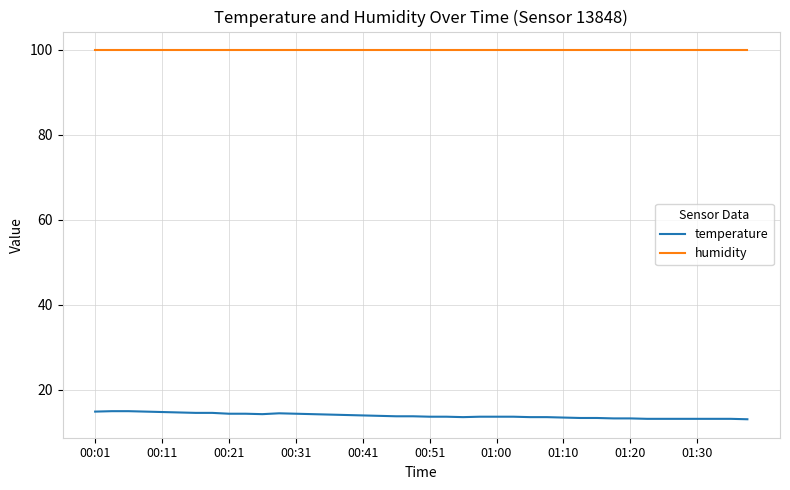

True or false: temperature and humidity intersect in this chart.

False